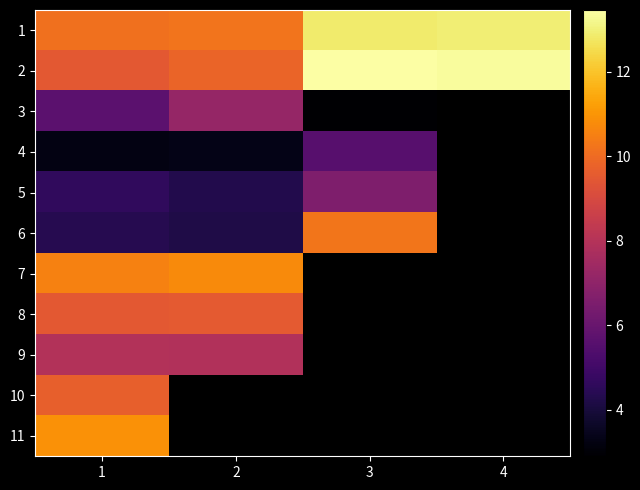

List the series in order of their peak value, lowest first.

4, 5, 3, 9, 8, 10, 6, 7, 11, 1, 2